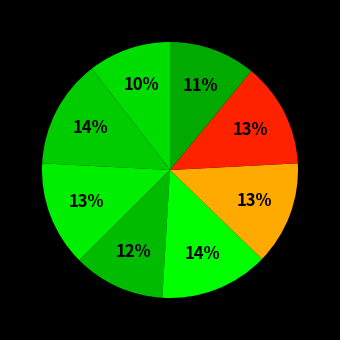

How many segments does this pie chart have?

8